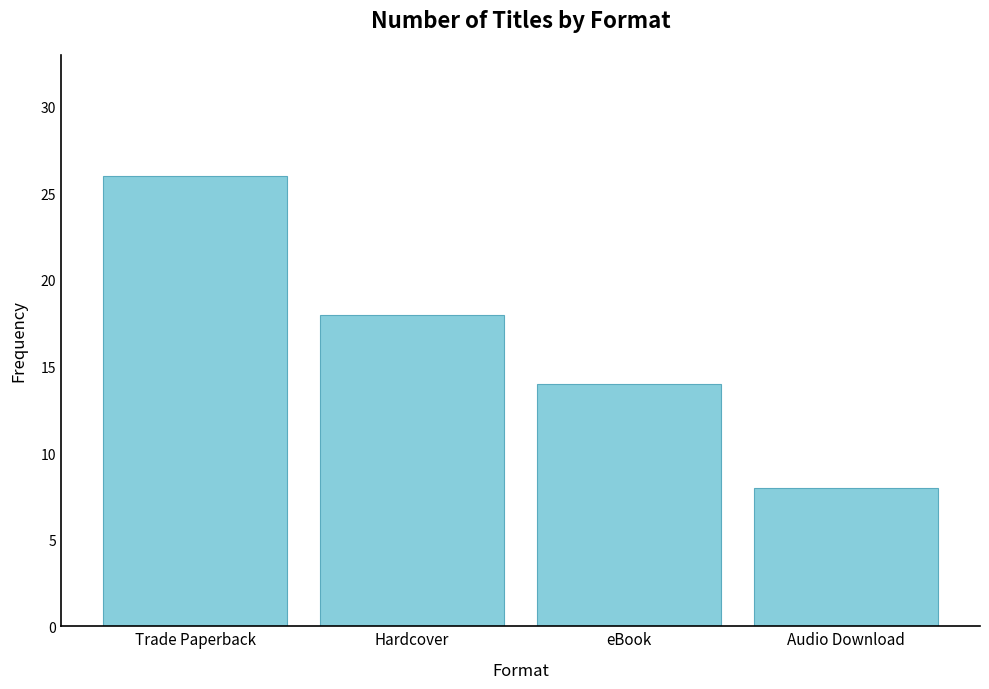

What is the label of the 4th bar from the right?

Trade Paperback